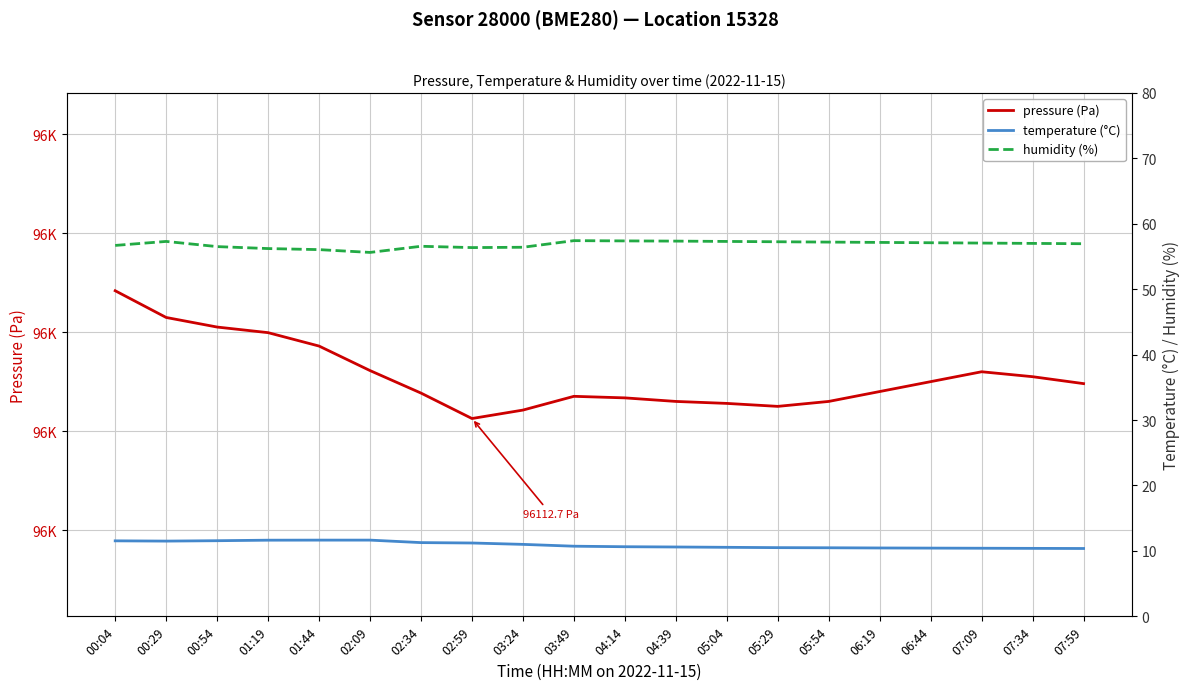

What value does the temperature (°C) series have at 07:09?

10.4